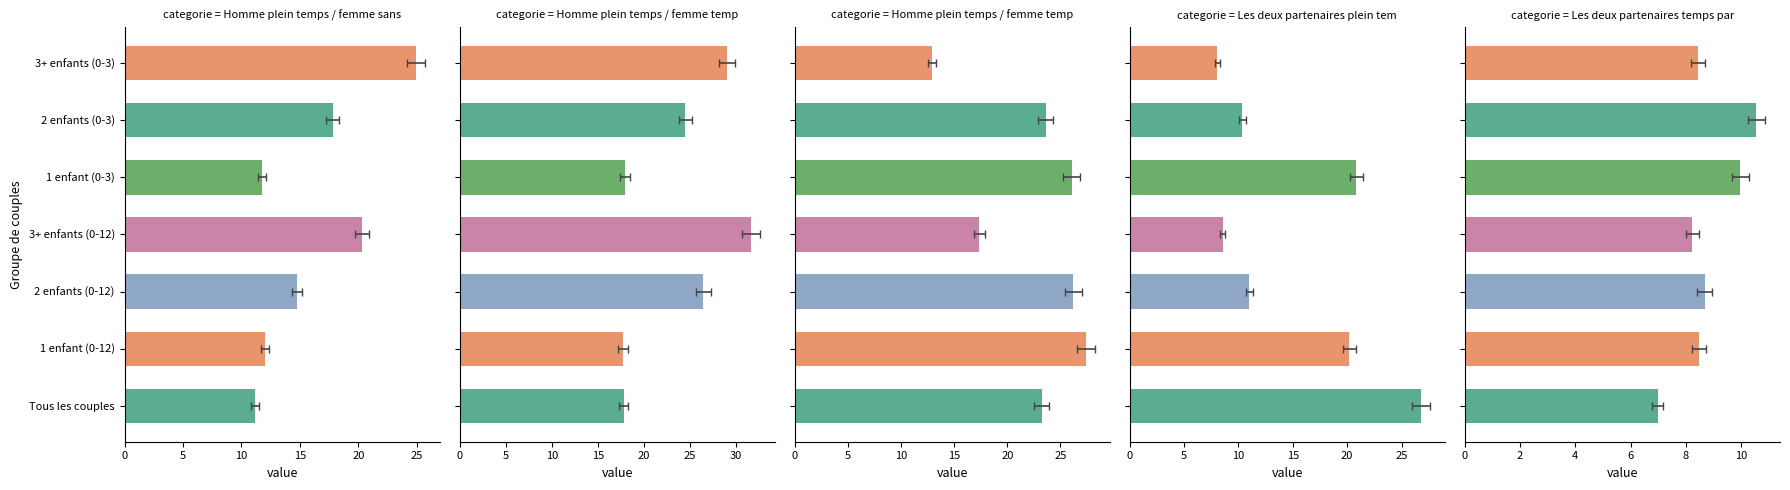

What is the value of the Les deux partenaires plein temps bar at the 6th from the left?

10.3